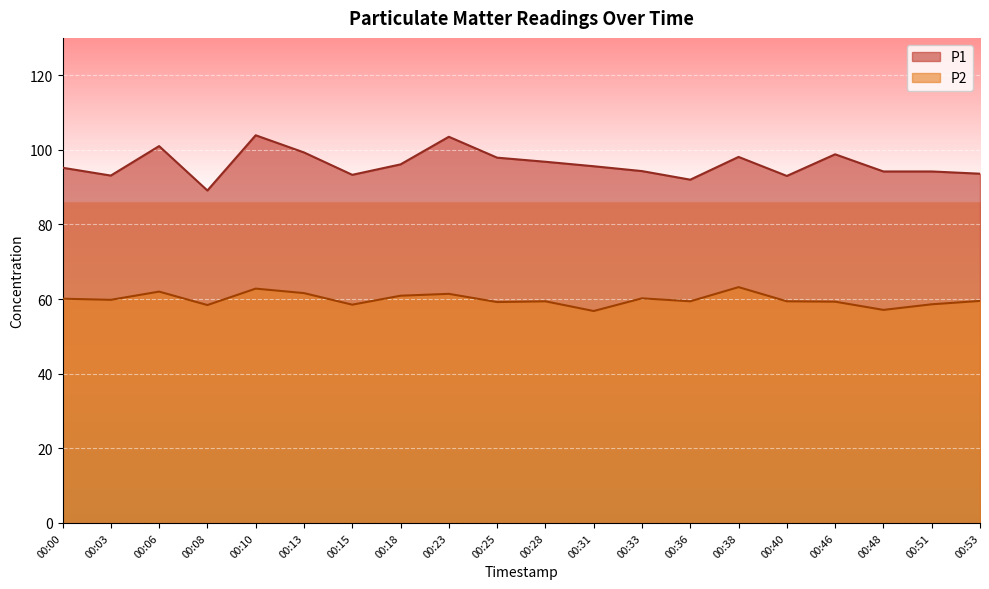

List the series in order of their peak value, lowest first.

P2, P1